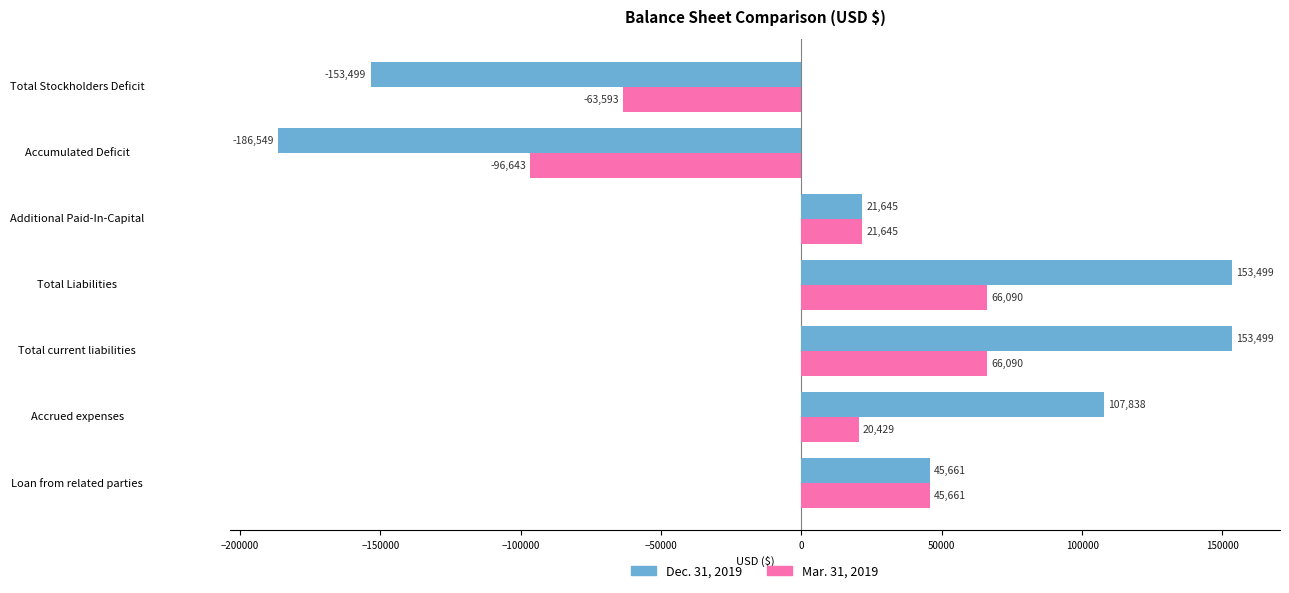

What is the highest value of the Mar. 31, 2019 series?

66090